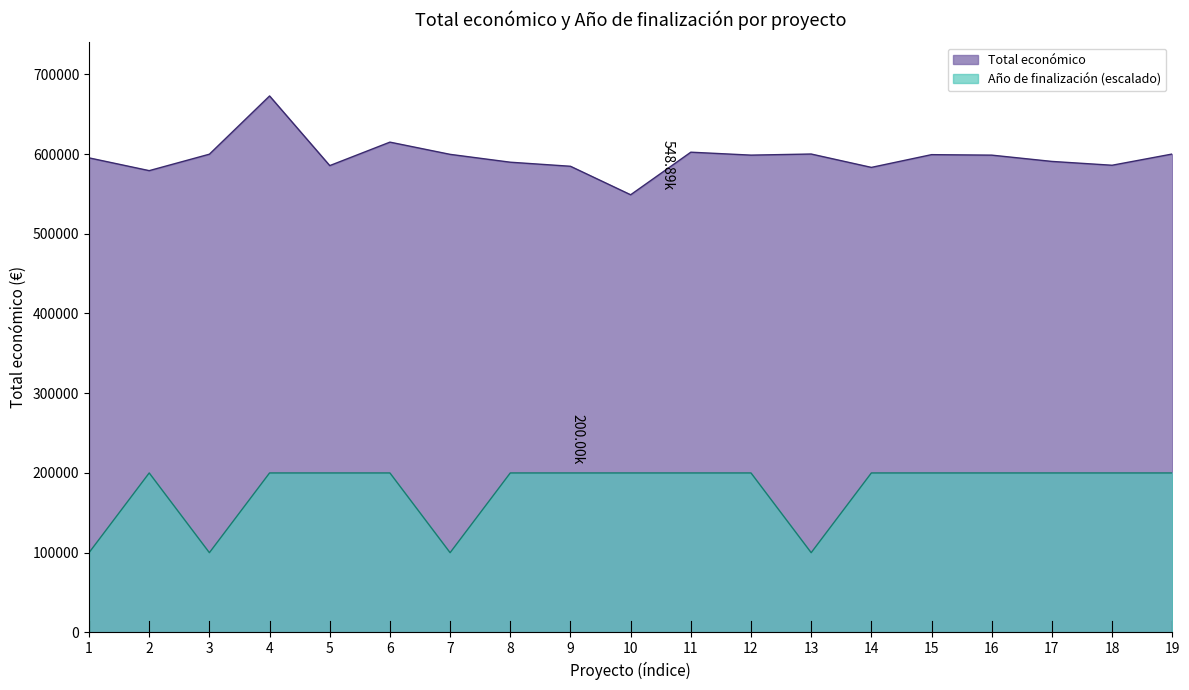

What is the difference between the maximum and minimum values in the Año de finalización (escalado) series?

100000